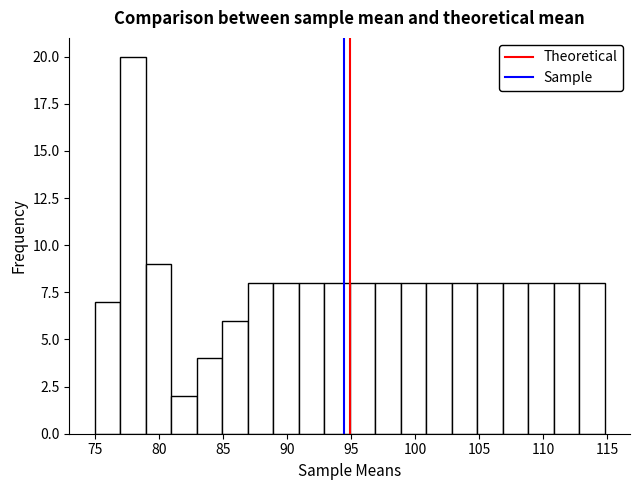

Around what value on the x-axis is the tallest bar? Give the approximate position of its centre, as read against the axis.

78.0